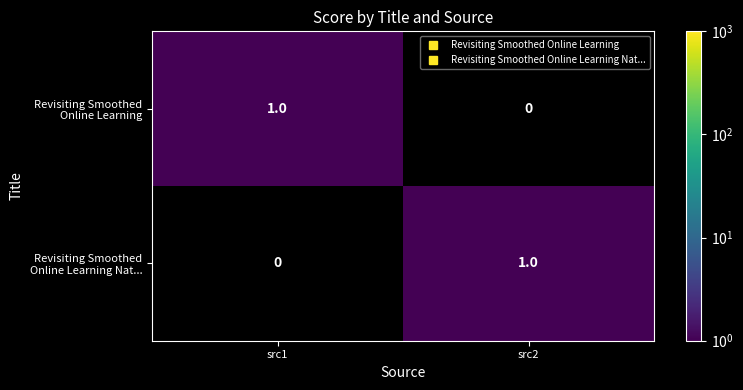

What is the total value across all series at src2?

1